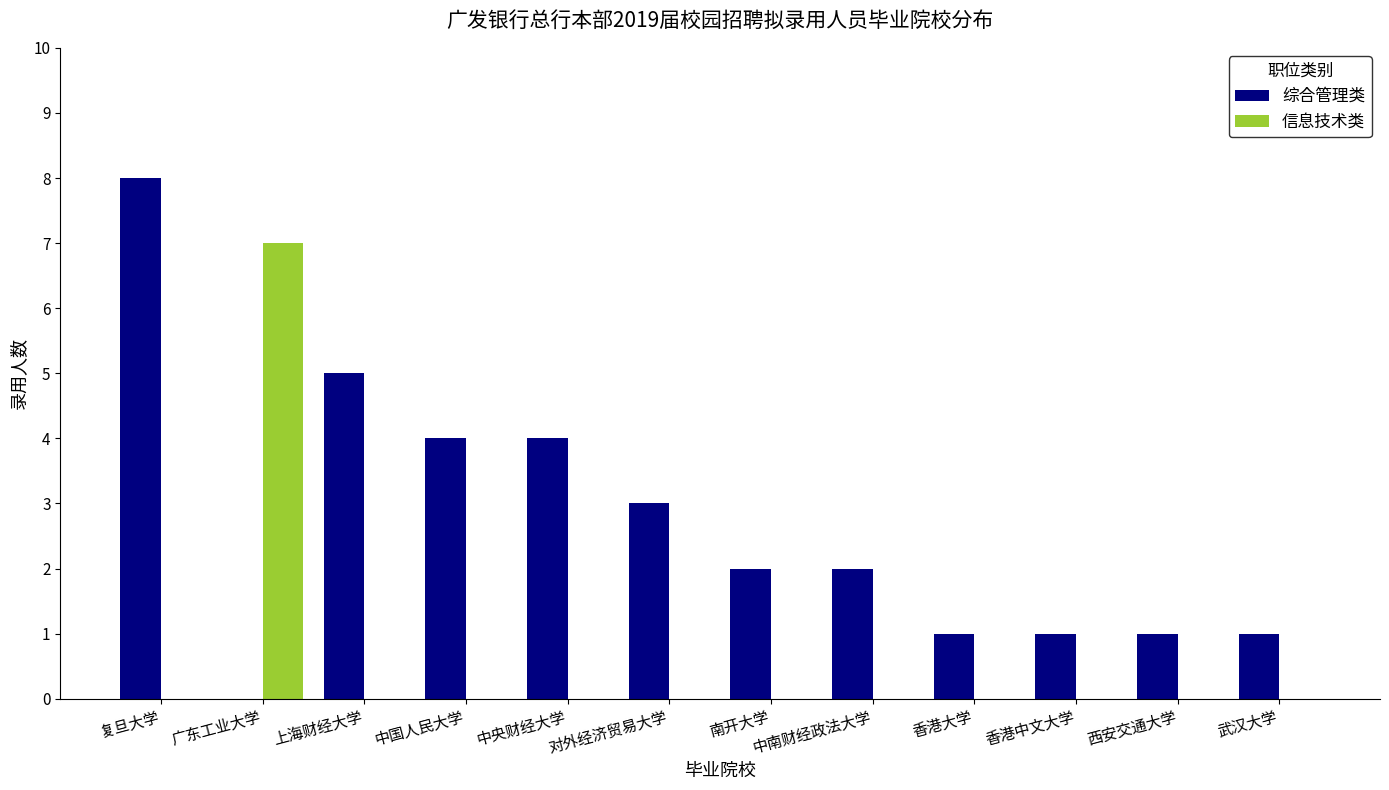

Between 广东工业大学 and 中央财经大学, which series saw the biggest shift?

信息技术类